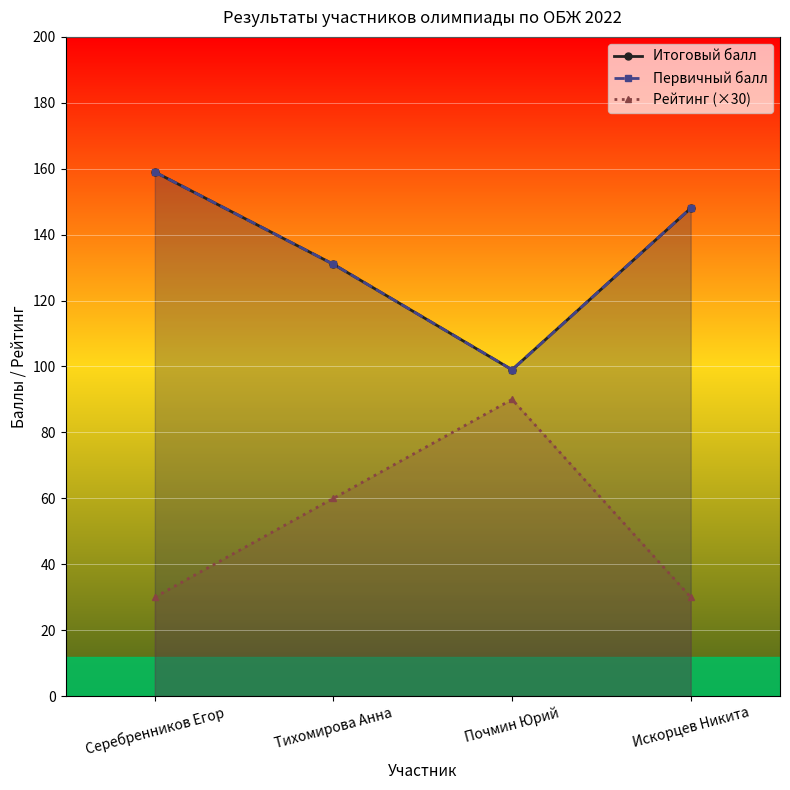

What is the difference between the second highest and minimum values in the Первичный балл series?

49